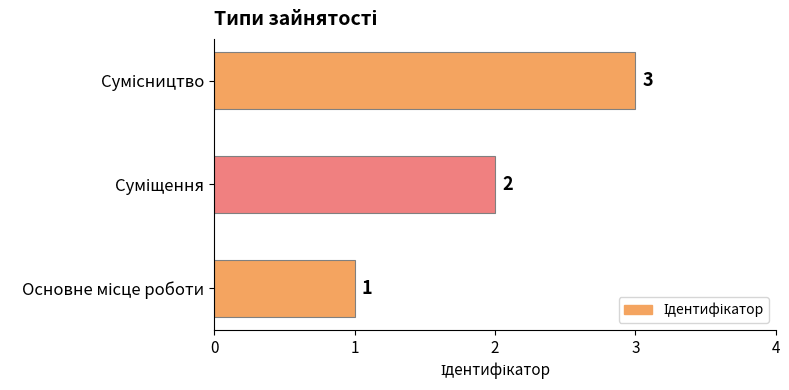

Count the values in the range 1 to 3.

3